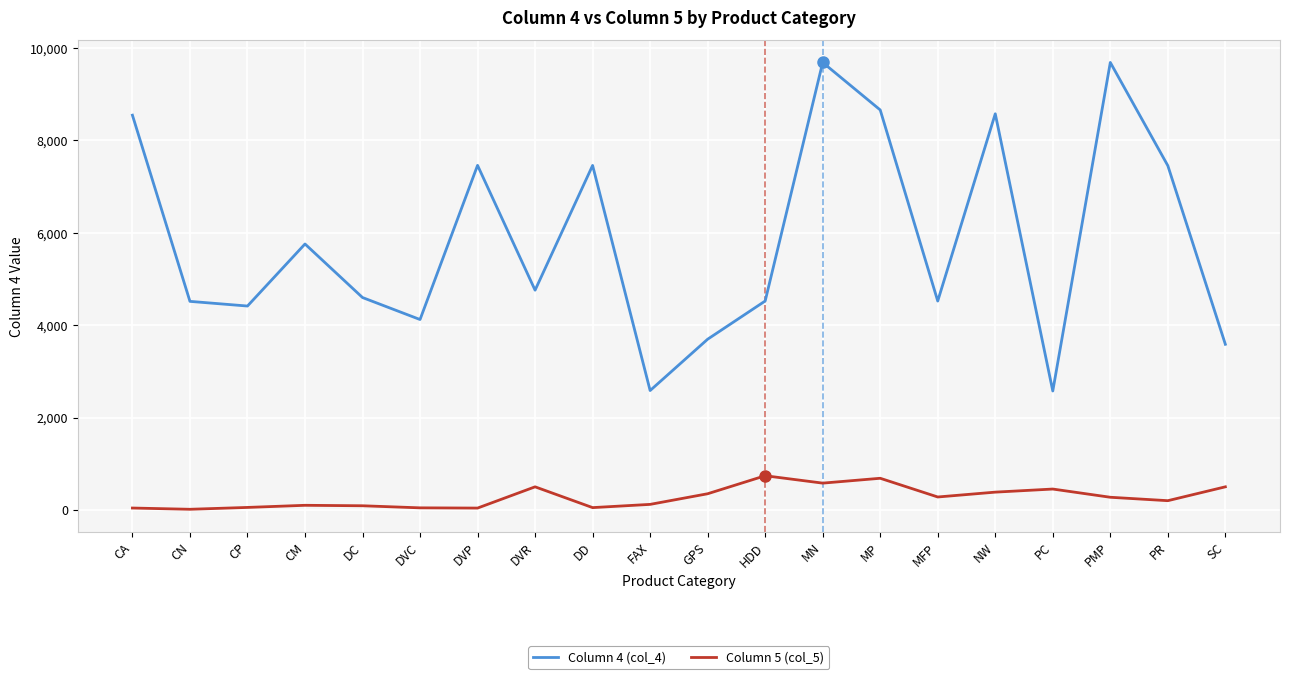

True or false: Column 5 (col_5) and Column 4 (col_4) intersect in this chart.

False